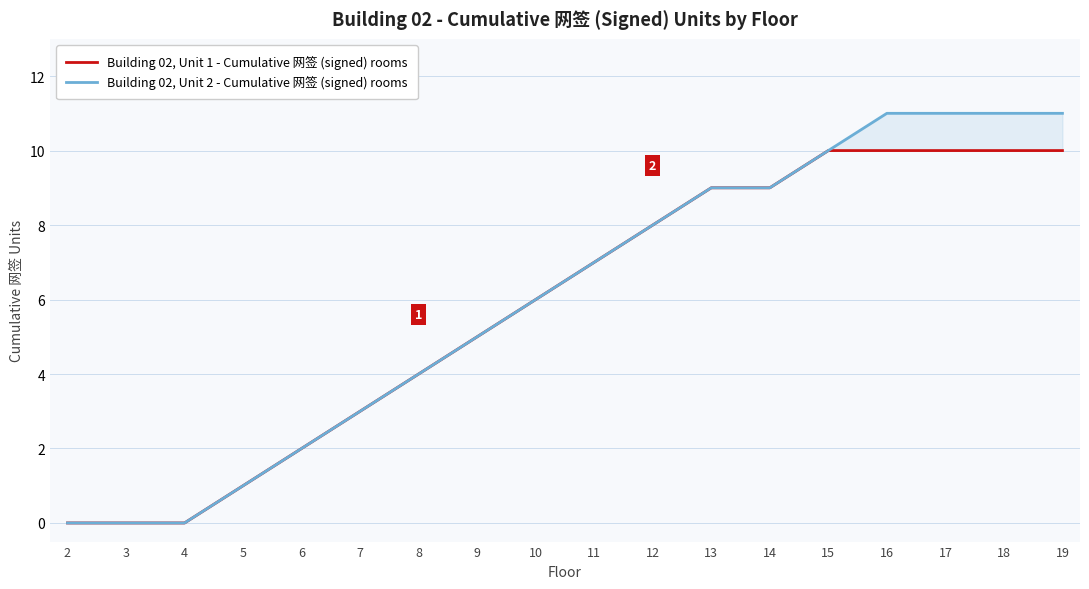

How many lines are shown in the chart?

2